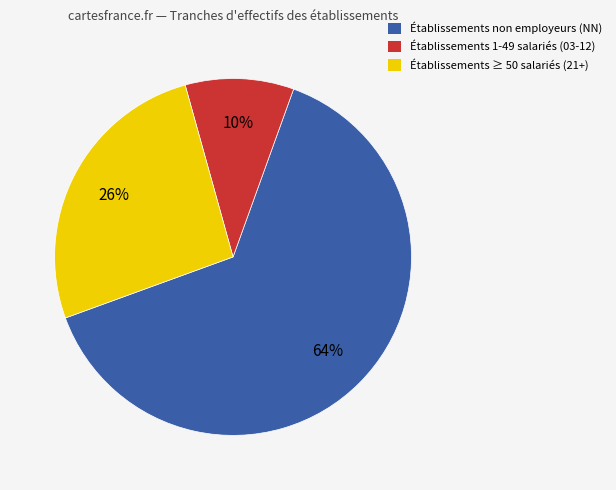

The Établissements ≥ 50 salariés (21+) slice represents 35% of the pie. True or false?

False